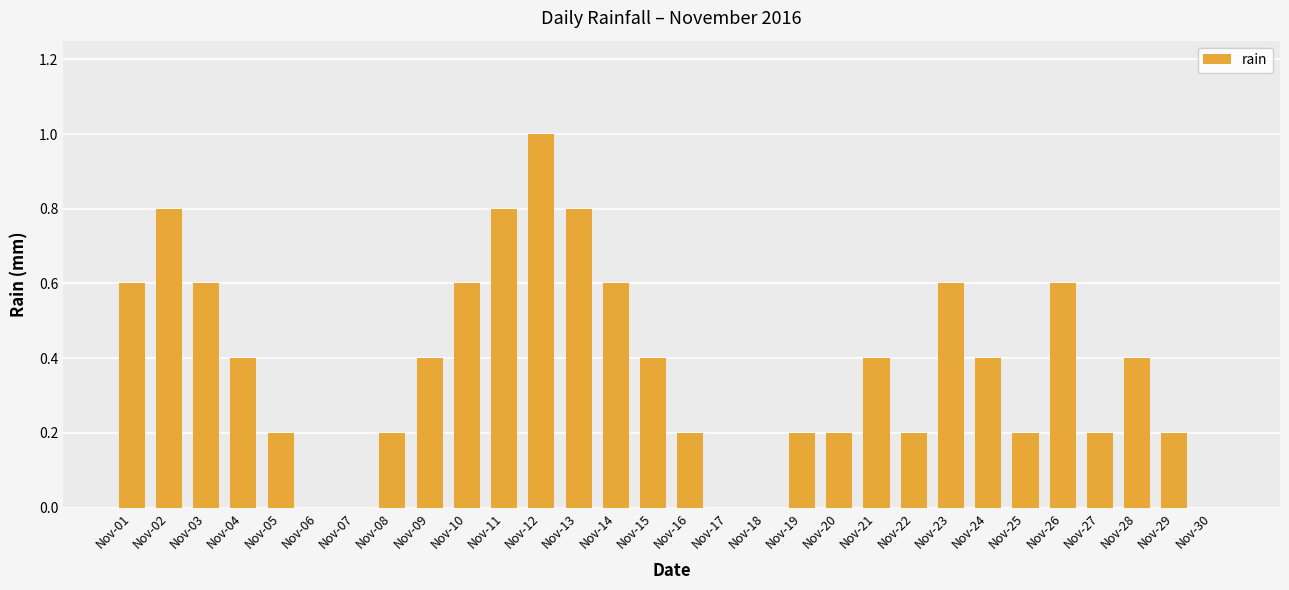

Which label corresponds to the largest value in the chart?

Nov-12